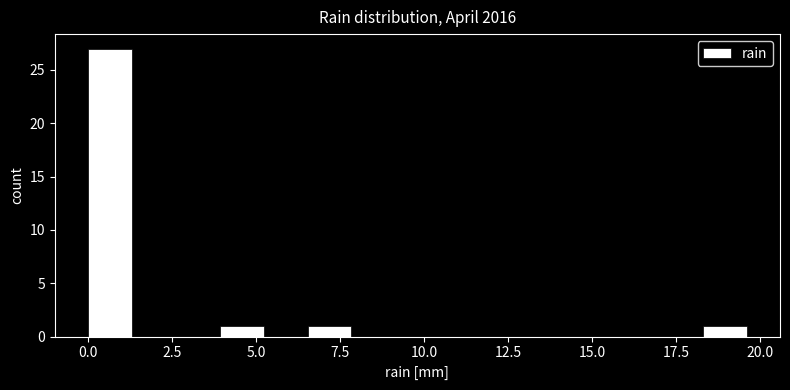

Around what value on the x-axis is the tallest bar? Give the approximate position of its centre, as read against the axis.

0.5